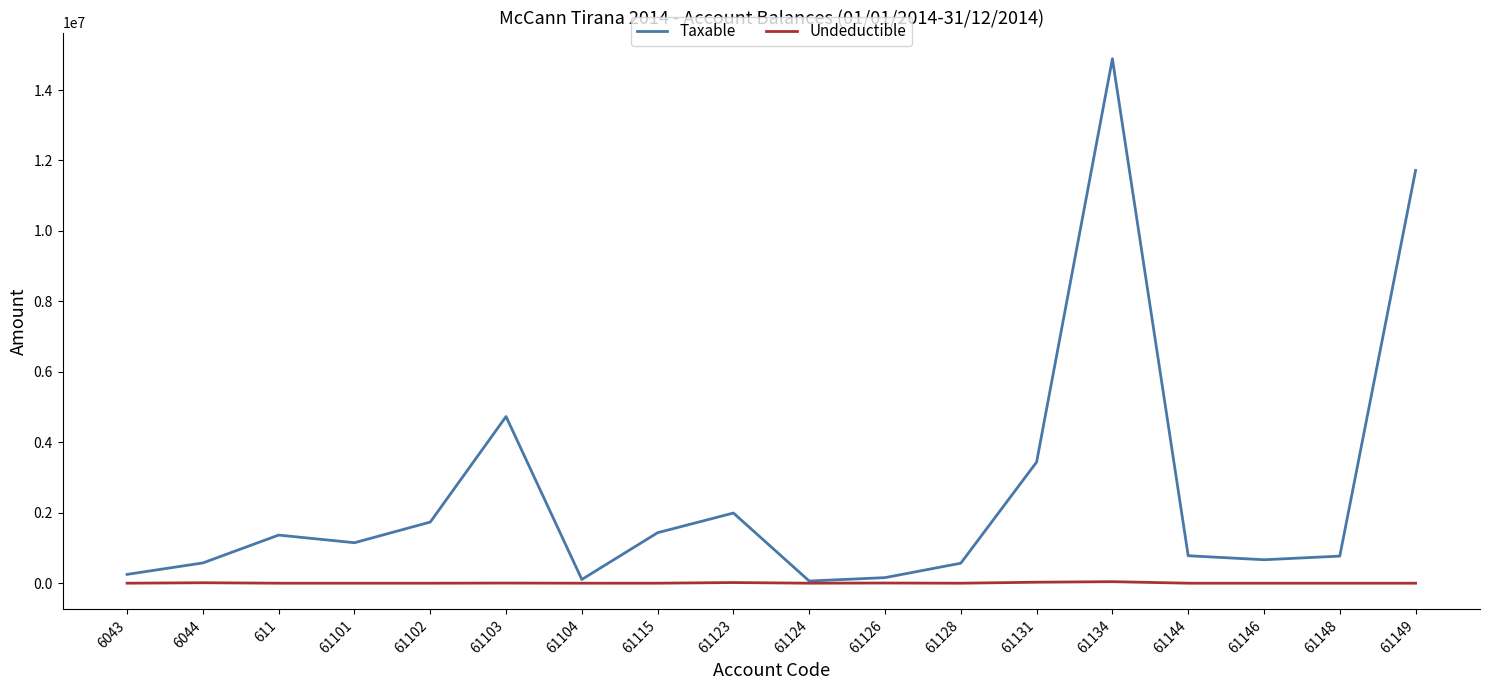

Which series changed the most between 61101 and 61149?

Taxable